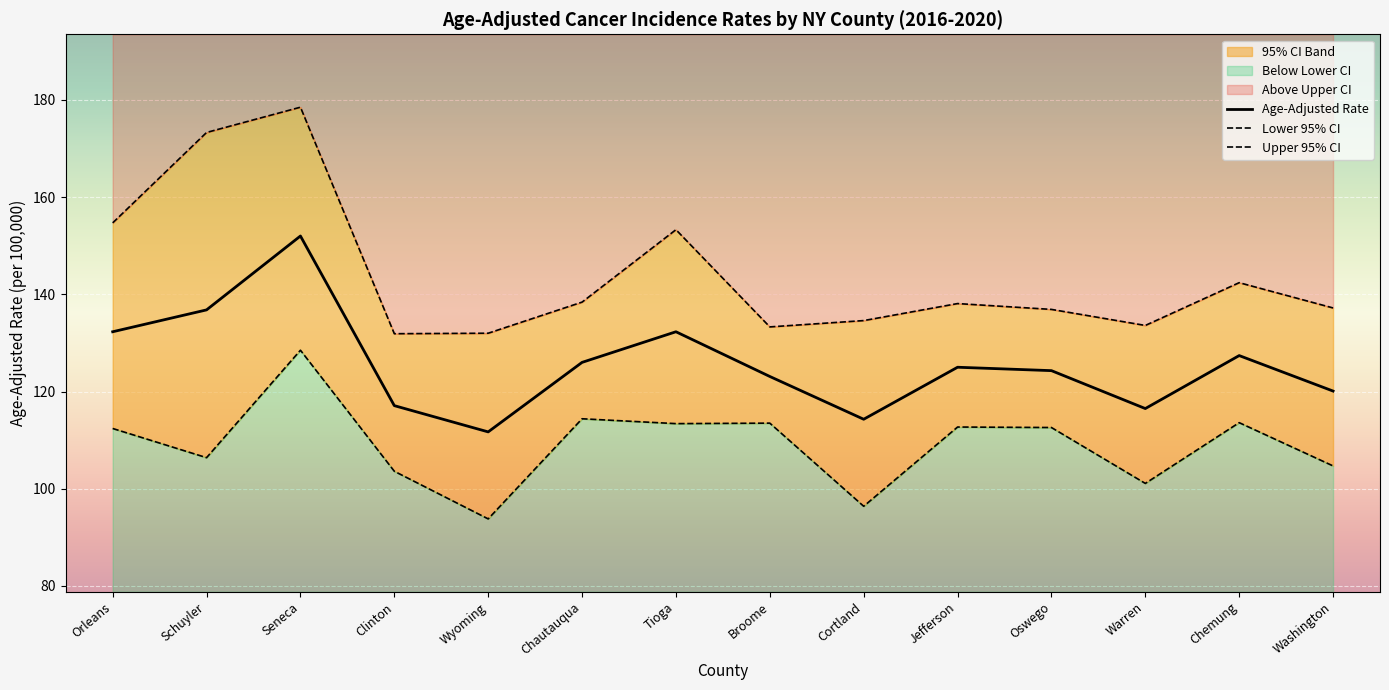

Is the value of Age-Adjusted Rate at Chemung greater than the value of Upper 95% CI at Wyoming?

No